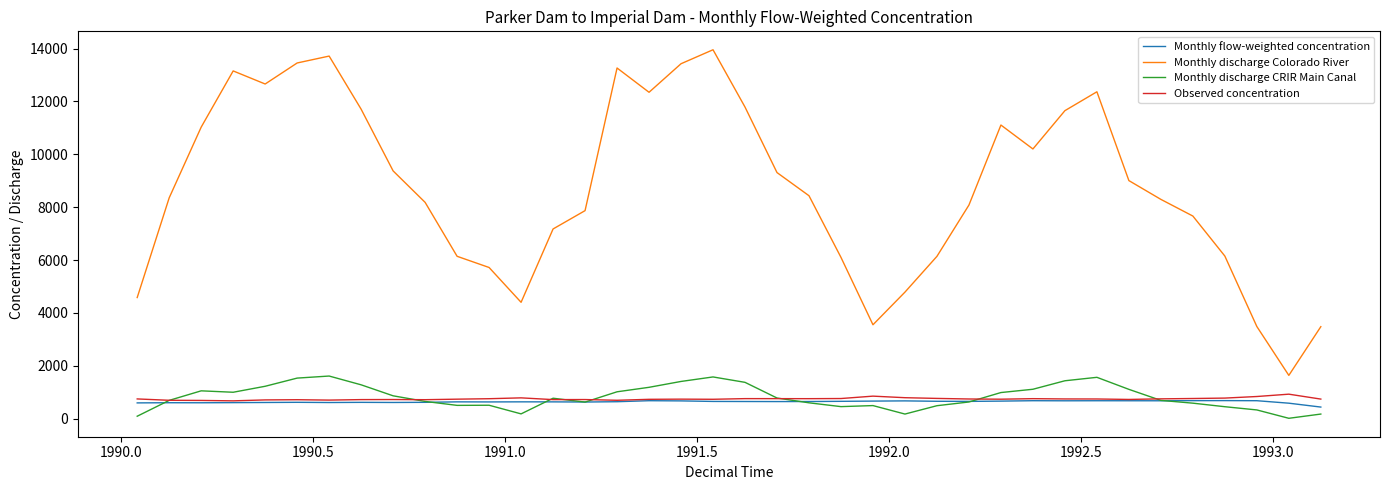

Which series has the largest range (max minus min)?

Monthly discharge Colorado River